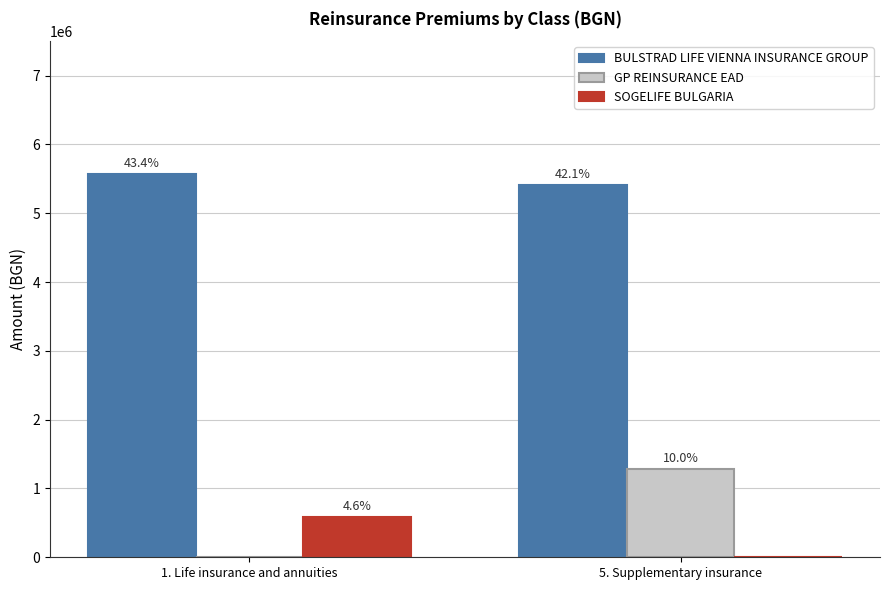

Where does the SOGELIFE BULGARIA series first go above 587662?

1. Life insurance and annuities